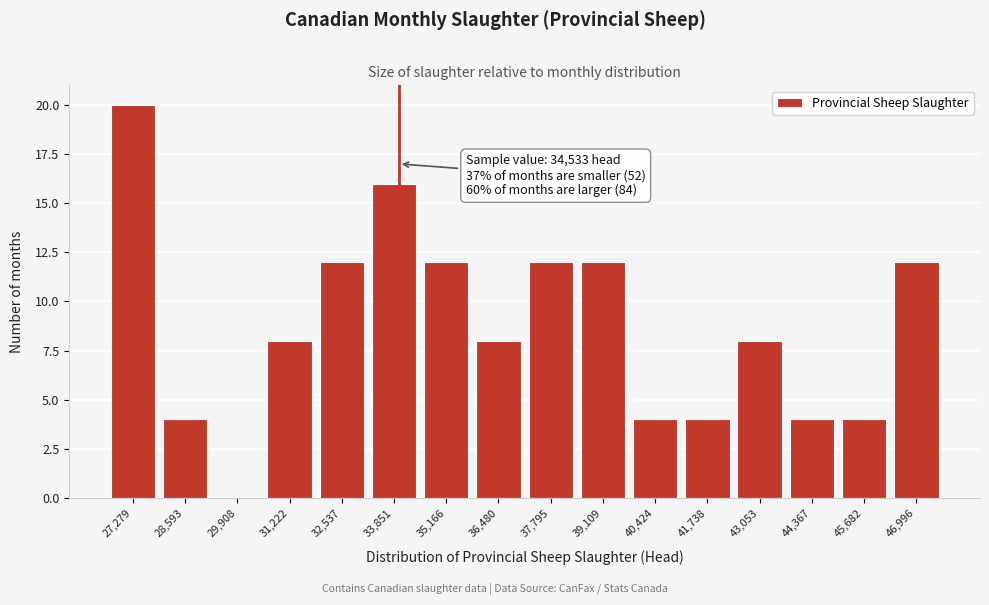

Reading left to right, transcribe all the data shown in this chart.

27,279=20	28,593=4	29,908=0	31,222=8	32,537=12	33,851=16	35,166=12	36,480=8	37,795=12	39,109=12	40,424=4	41,738=4	43,053=8	44,367=4	45,682=4	46,996=12